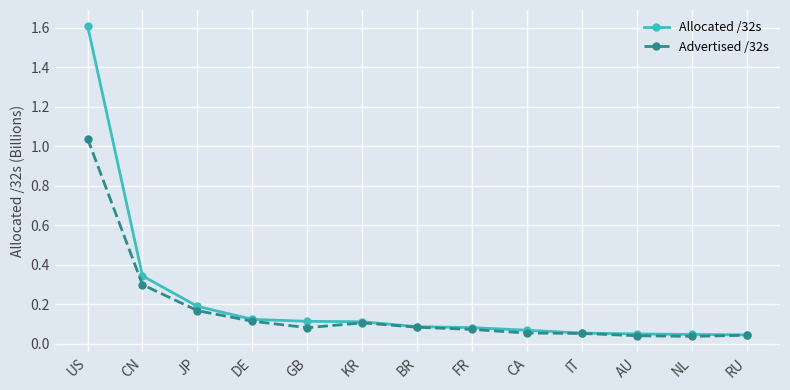

Read the Allocated /32s value at US.

1.6